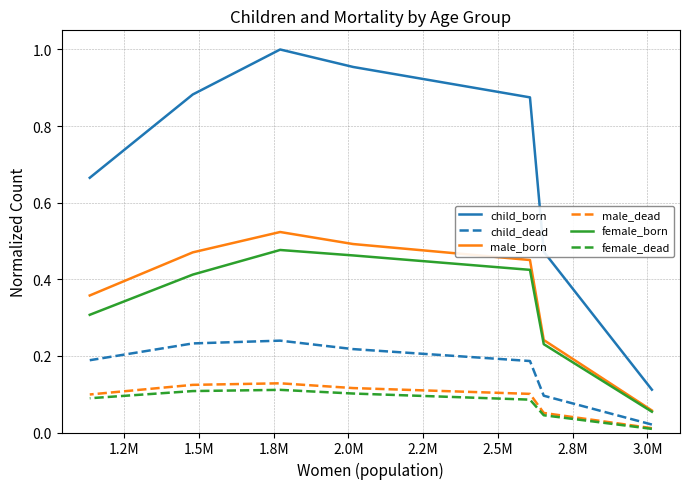

True or false: female_dead has more than 1 interior local peaks.

False